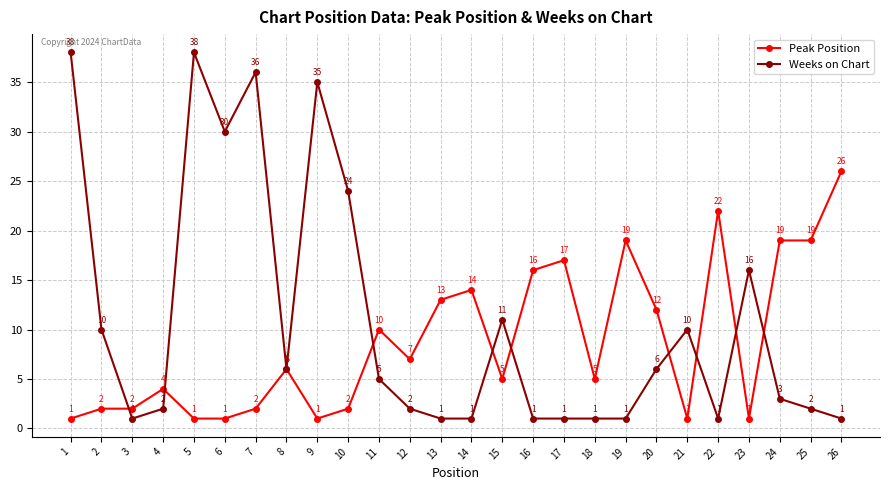

Which series changed the most between 4 and 16?

Peak Position